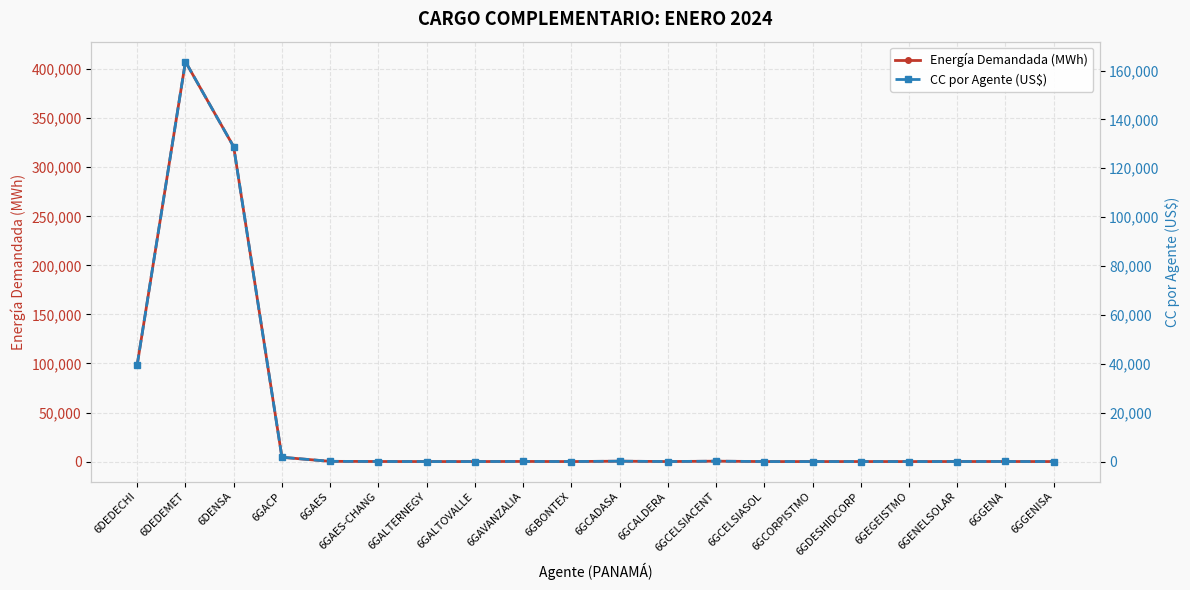

Is this an area chart (filled region under the line)?

No